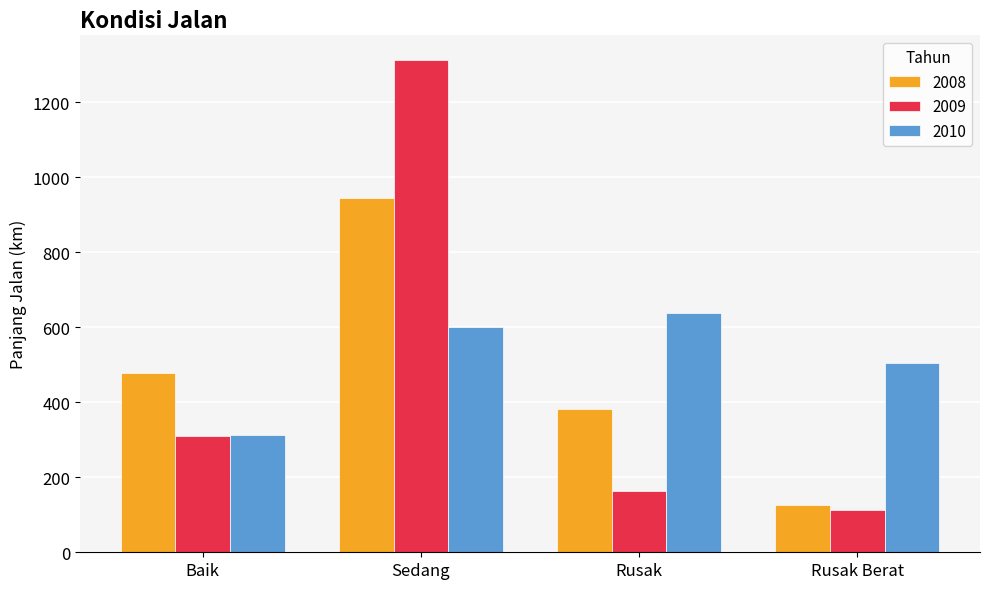

What is the difference between the highest and lowest values at Rusak Berat?

392.4